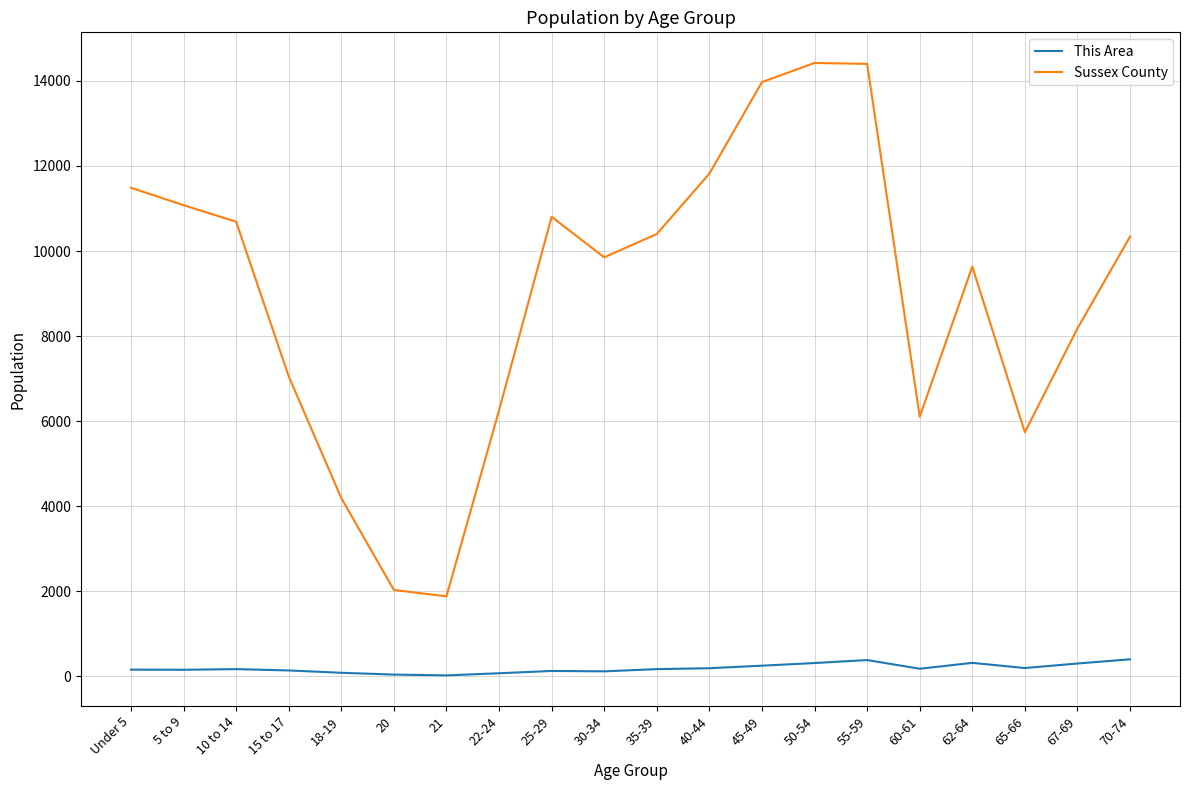

The value of Sussex County at 40-44 is 11819. True or false?

True